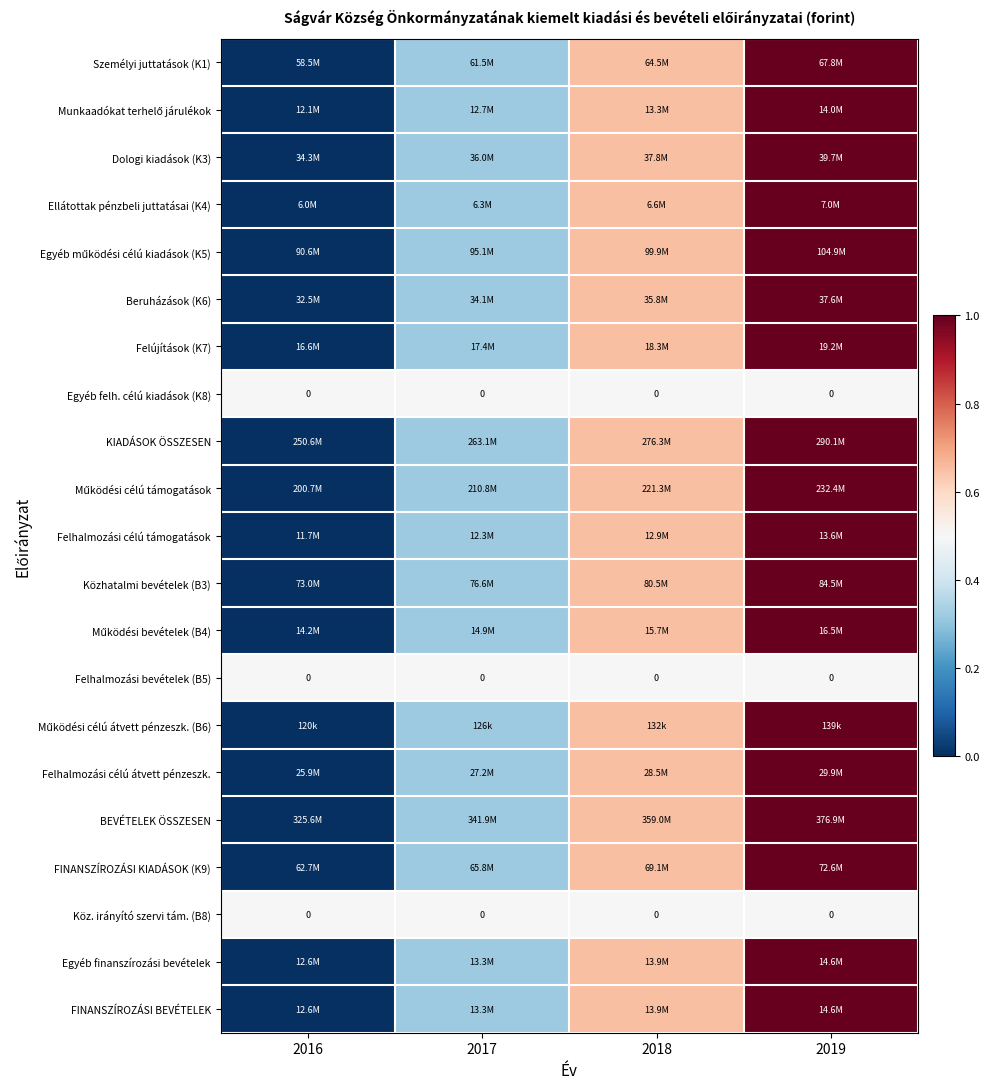

Which has a higher value, 2016 or 2019?

2019